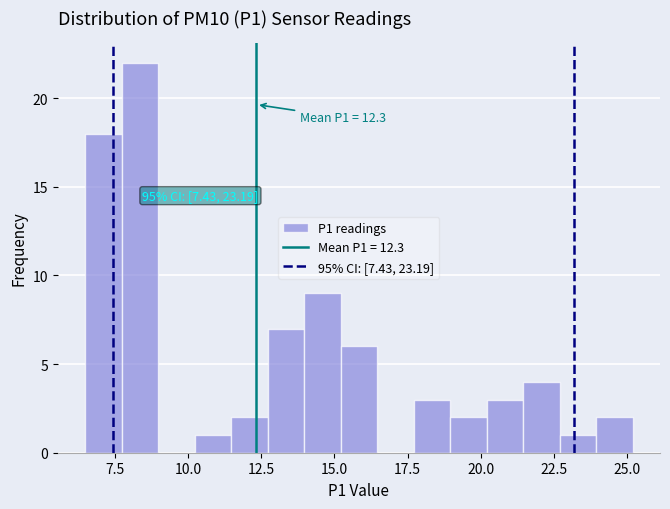

Read against the x-axis, roughly where is the centre of the tallest bar?

8.5